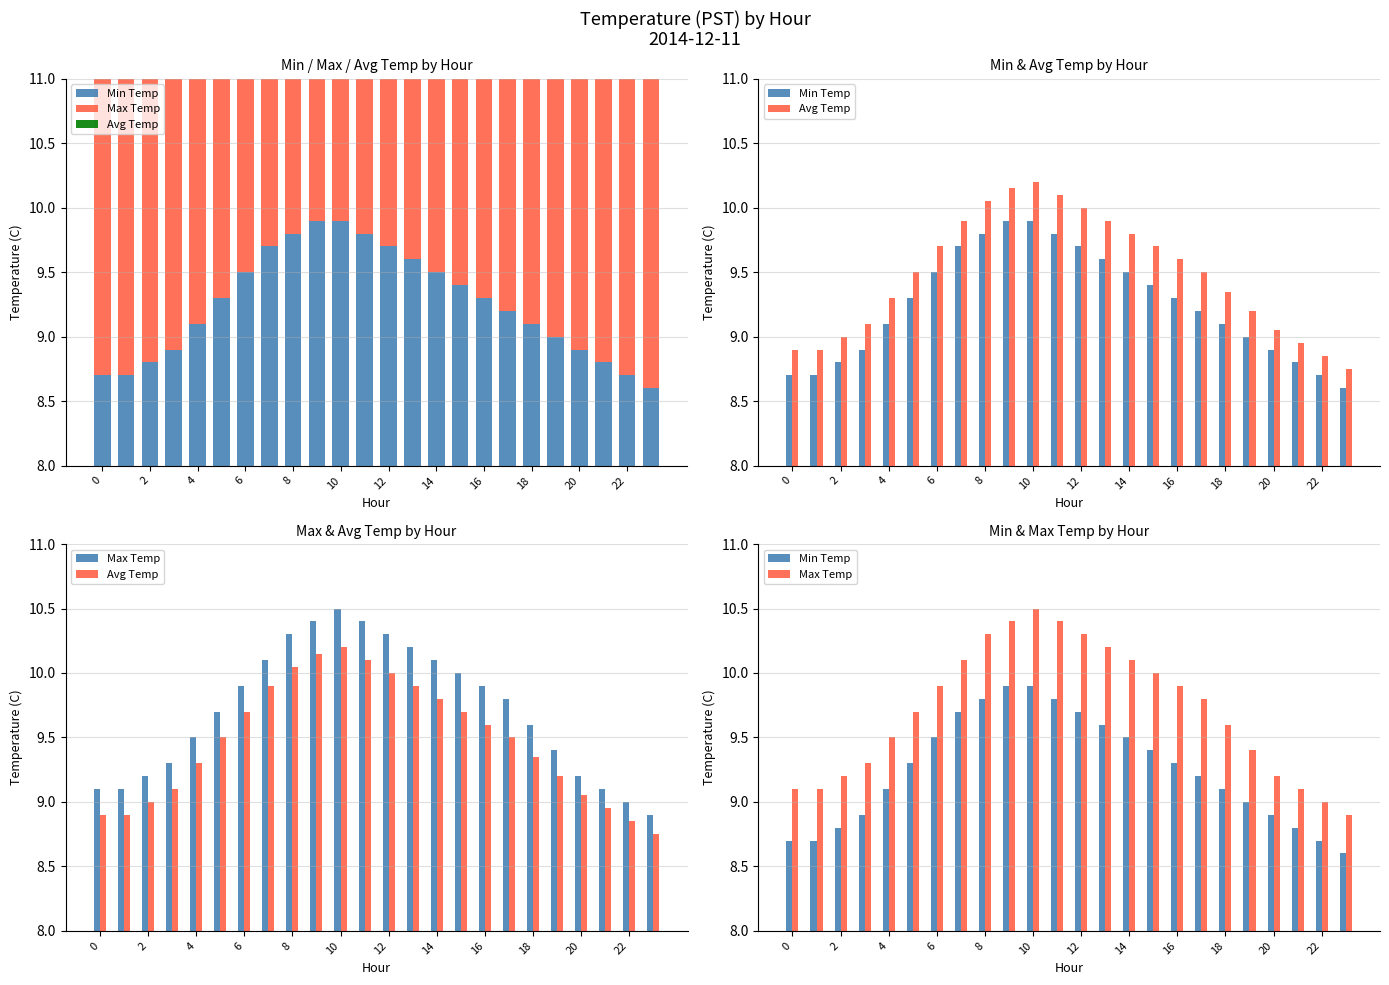

Reading left to right, extract all data points from this chart.

Min Temp: 8.7	8.7	8.8	8.9	9.1	9.3	9.5	9.7	9.8	9.9	9.9	9.8	9.7	9.6	9.5	9.4	9.3	9.2	9.1	9.0	8.9	8.8	8.7	8.6
Max Temp: 9.1	9.1	9.2	9.3	9.5	9.7	9.9	10.1	10.3	10.4	10.5	10.4	10.3	10.2	10.1	10.0	9.9	9.8	9.6	9.4	9.2	9.1	9.0	8.9
Avg Temp: 8.9	8.9	9.0	9.1	9.3	9.5	9.7	9.9	10.1	10.2	10.2	10.1	10.0	9.9	9.8	9.7	9.6	9.5	9.3	9.2	9.1	8.9	8.8	8.8